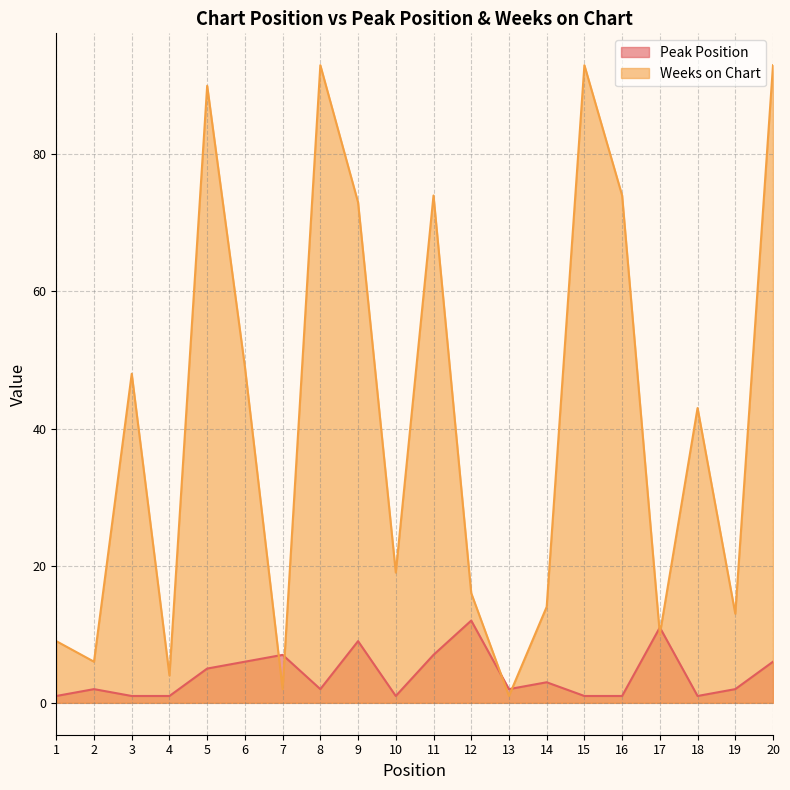

Where is the first local minimum for Peak Position?

8